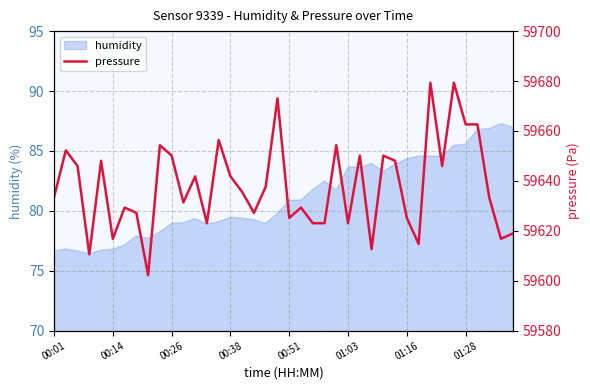

Reading left to right, what are all the values shown in this chart?

59633.5	59652.2	59646.0	59610.6	59648.1	59616.8	59629.3	59627.2	59602.2	59654.3	59650.1	59631.4	59641.8	59623.1	59656.4	59641.8	59635.6	59627.2	59637.7	59673.1	59625.2	59629.3	59623.1	59623.1	59654.3	59623.1	59650.1	59612.7	59650.1	59648.1	59625.2	59614.7	59679.3	59646.0	59679.3	59662.6	59662.6	59633.5	59616.8	59618.9